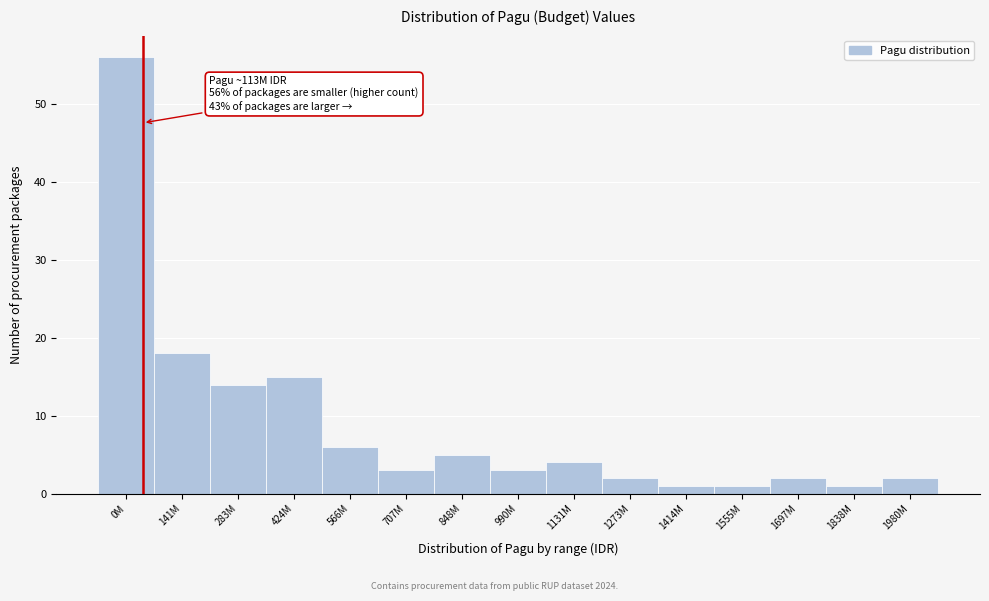

Reading left to right, what are all the values shown in this chart?

0M=56	141M=18	283M=14	424M=15	566M=6	707M=3	848M=5	990M=3	1131M=4	1273M=2	1414M=1	1555M=1	1697M=2	1838M=1	1980M=2